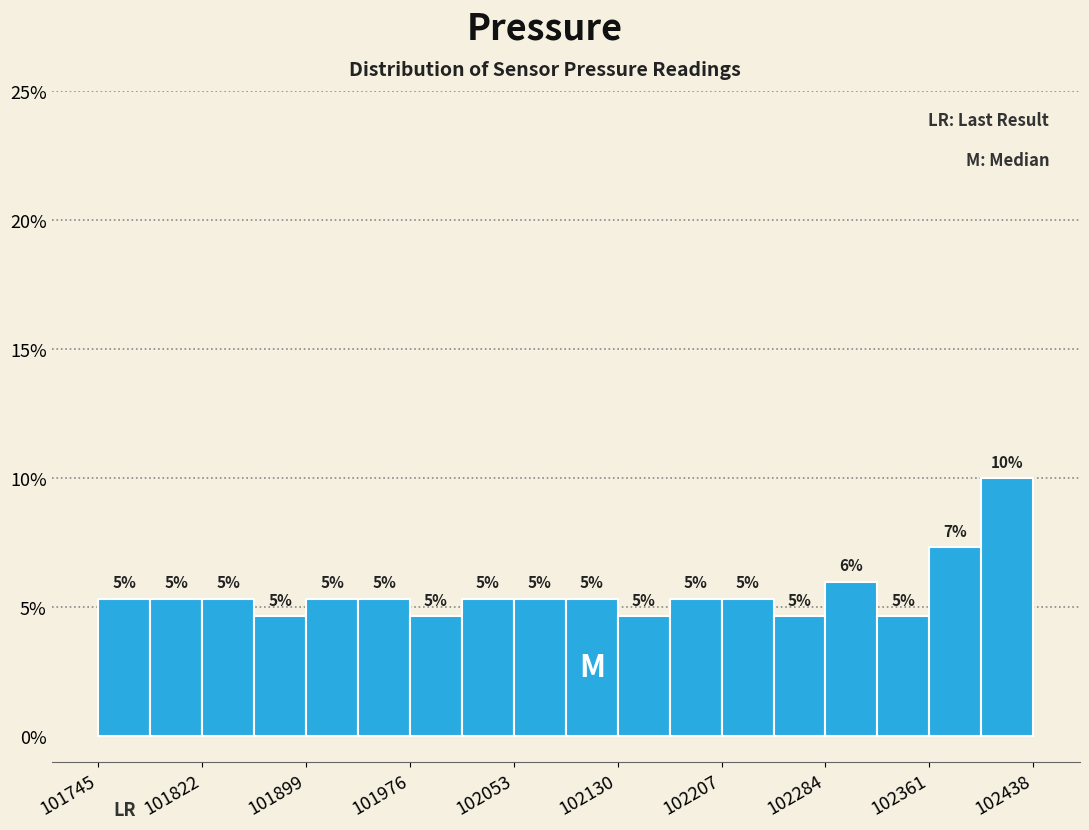

Read against the x-axis, roughly where is the centre of the tallest bar?

102420